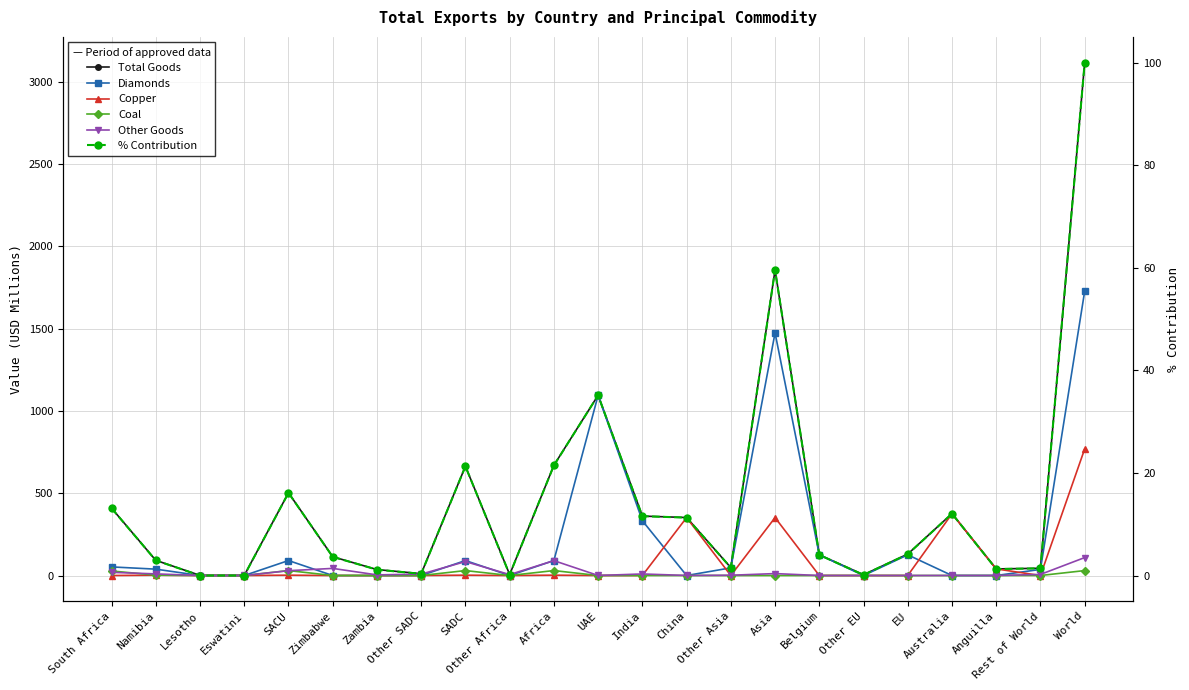

What is the value of the % Contribution point at the 8th from the left?

0.4